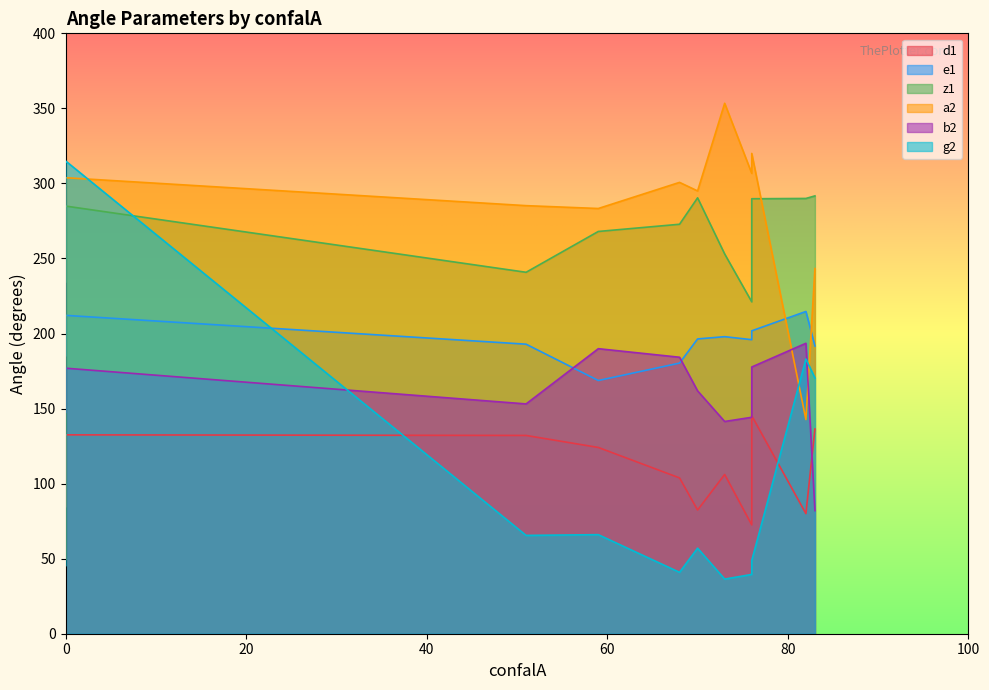

List the series in order of their peak value, highest first.

a2, g2, z1, e1, b2, d1